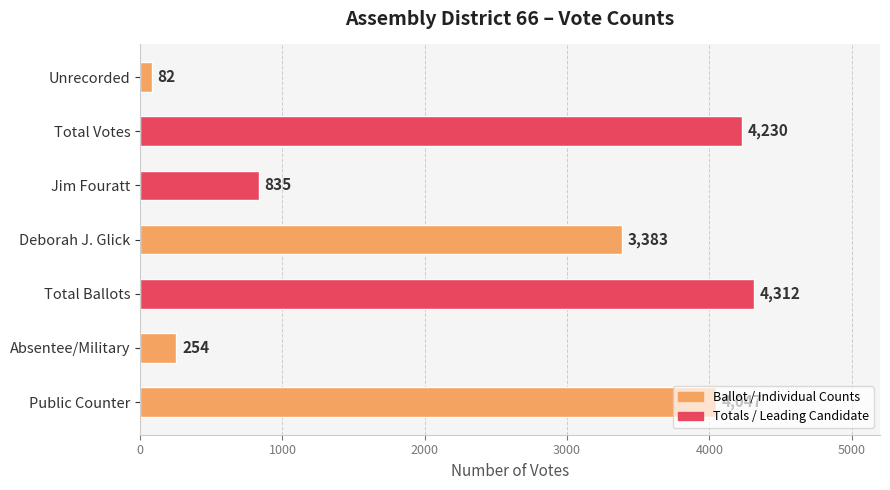

The chart shows a value of 3383 at Deborah J. Glick. True or false?

True